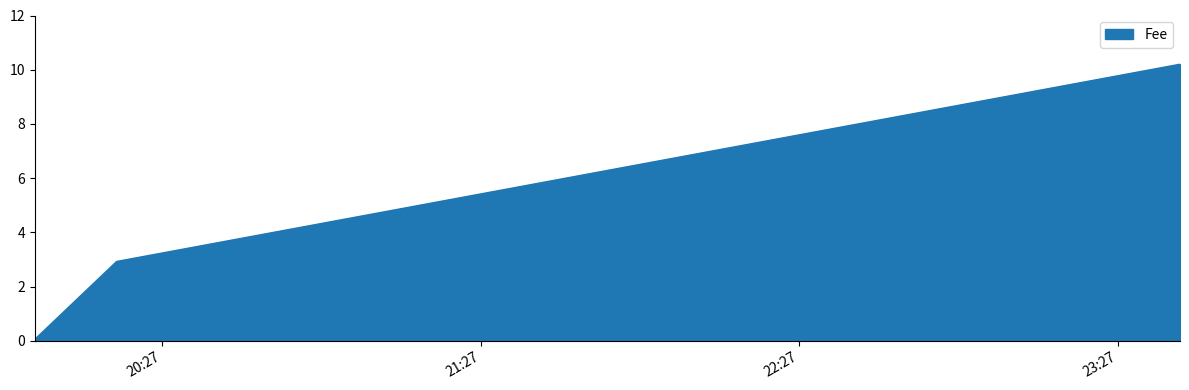

What is the maximum value shown in the chart?

10.2